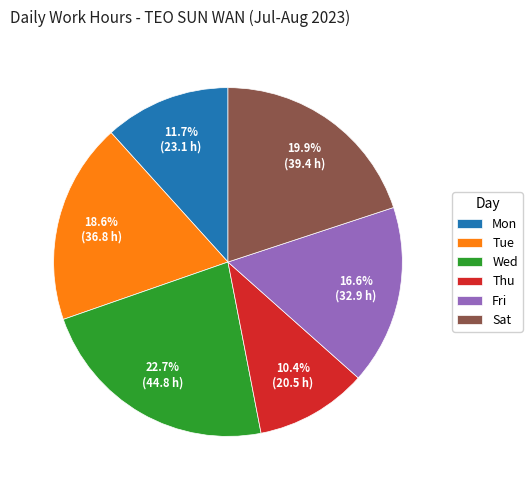

Which slice is the largest?

Wed